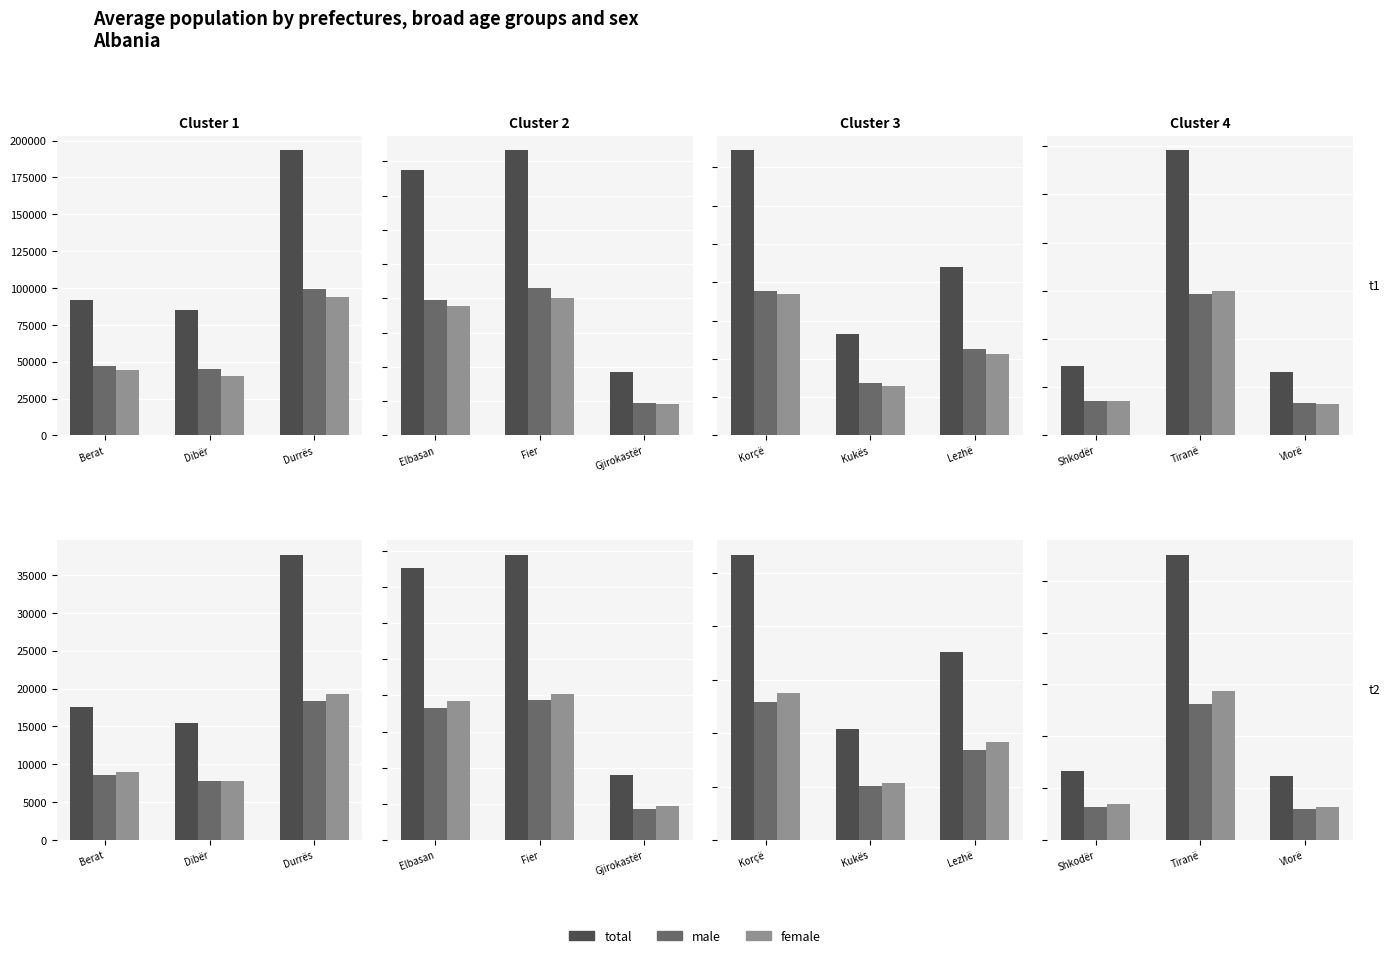

List the series in order of their peak value, highest first.

total, female, male